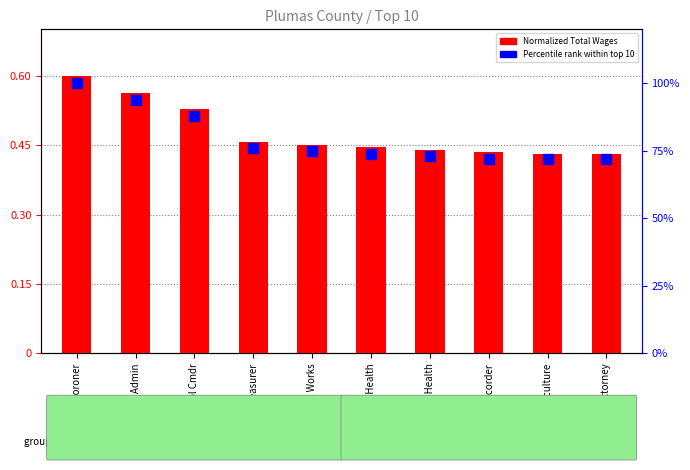

Which series reaches the maximum Y coordinate?

Percentile rank within top 10